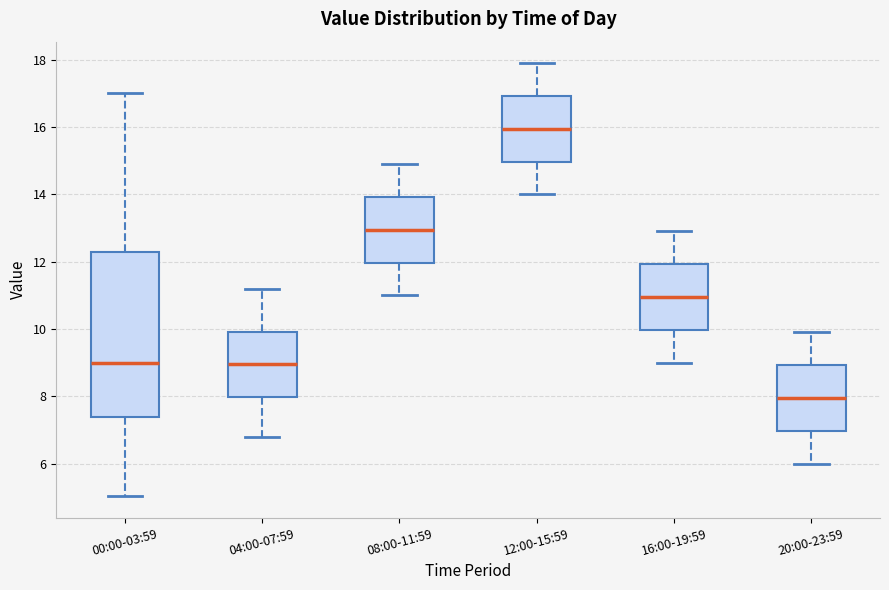

Which box has the lowest median line?

20:00-23:59